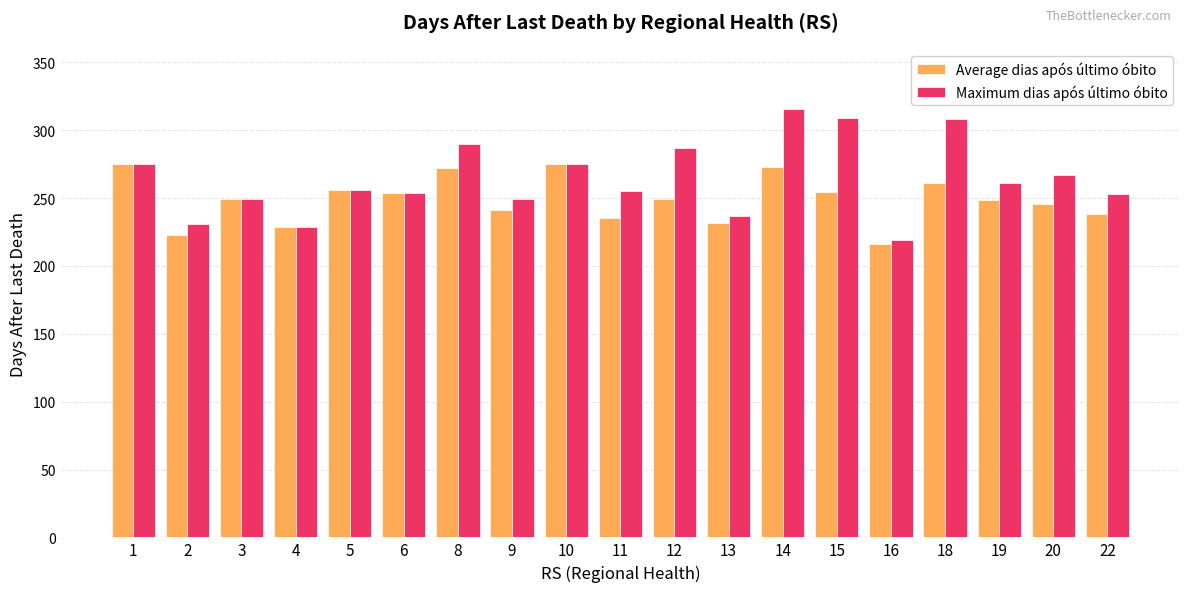

At how many categories does at least one series exceed 279?

5